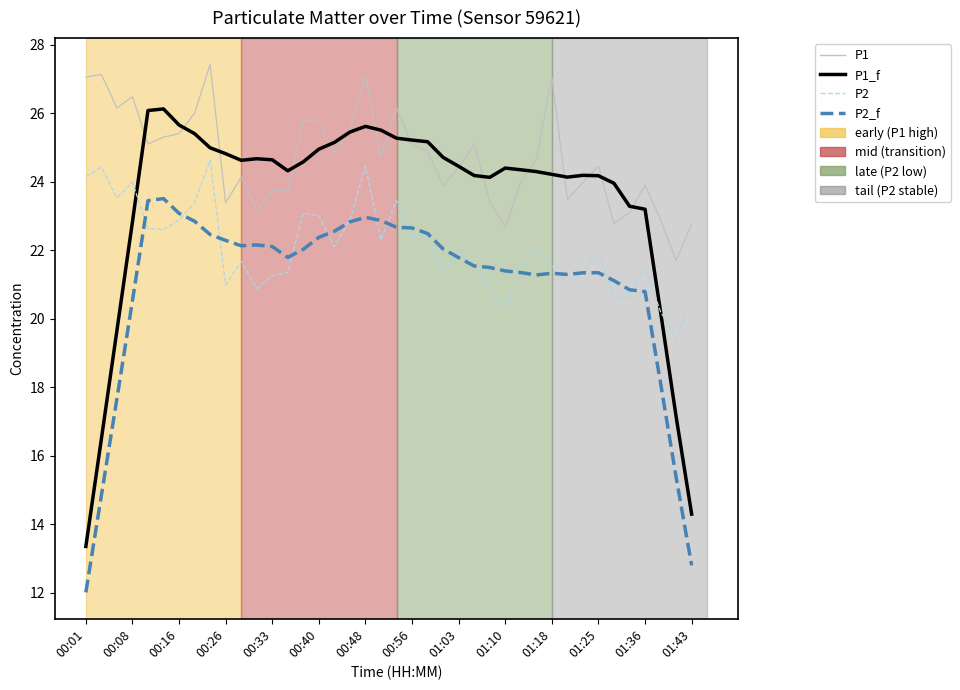

Which series has the largest total across all categories?

P1